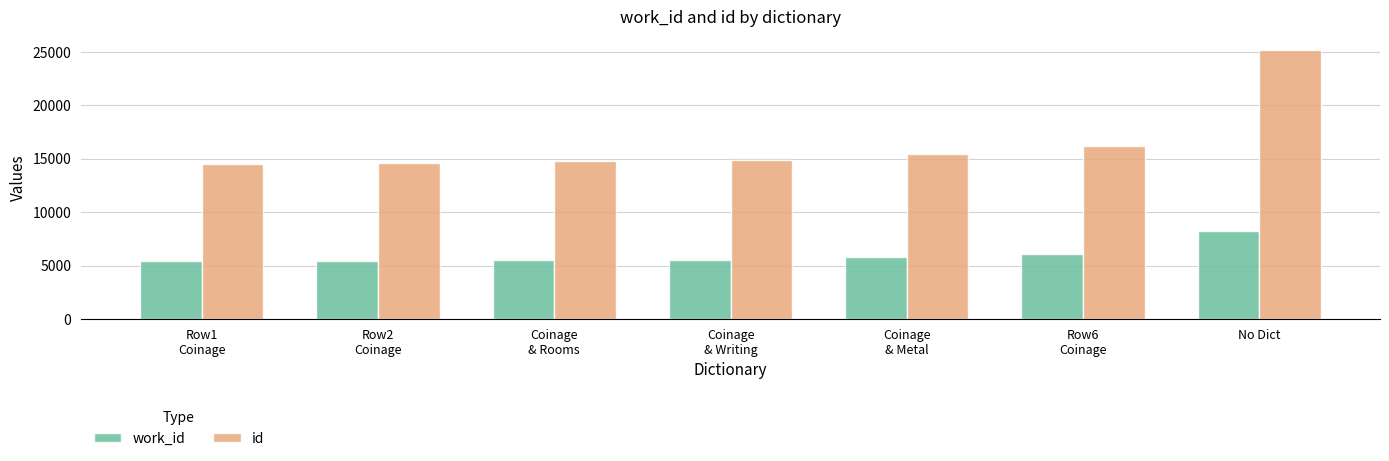

Read the id value at Row2
Coinage.

14558